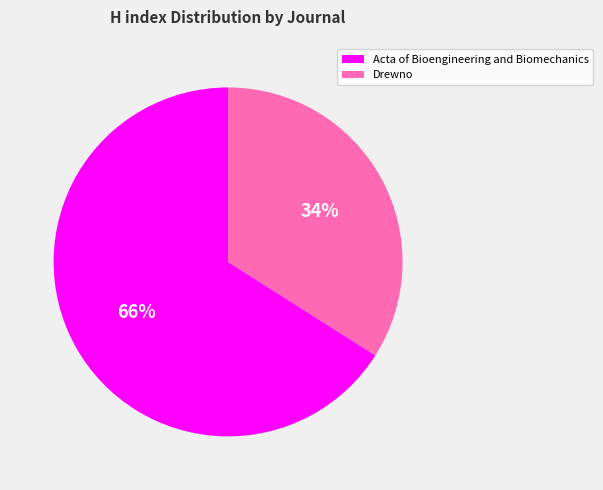

Which slice is the smallest?

Drewno